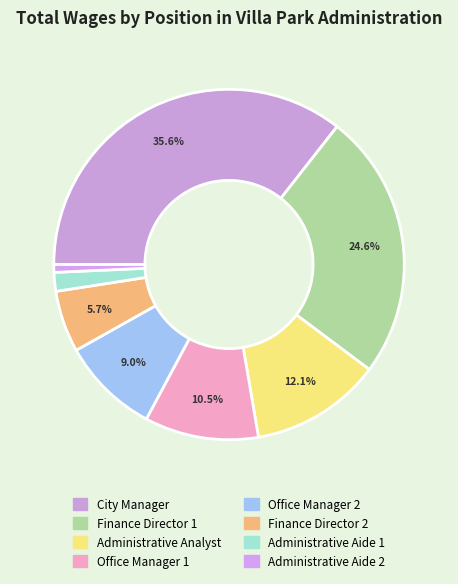

What percentage do Administrative Analyst and Office Manager 1 together represent?

22.6%